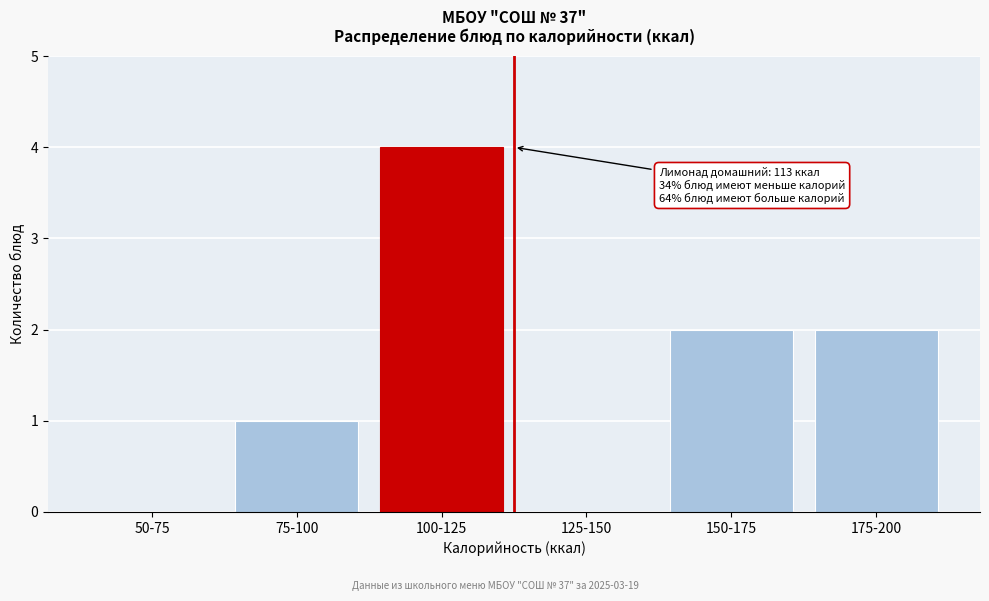

Reading left to right, extract all data points from this chart.

50-75=0	75-100=1	100-125=4	125-150=0	150-175=2	175-200=2